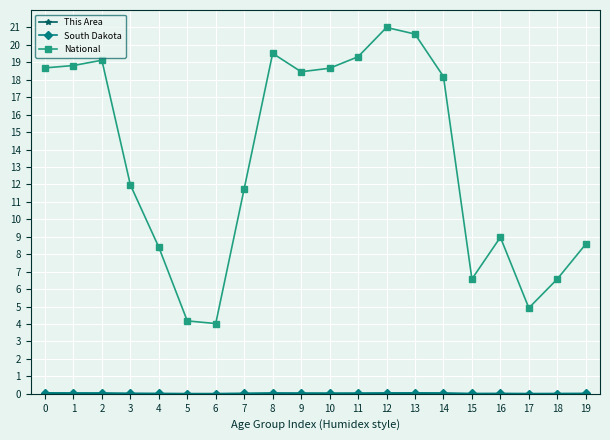

Which series changed the most between 3 and 18?

National